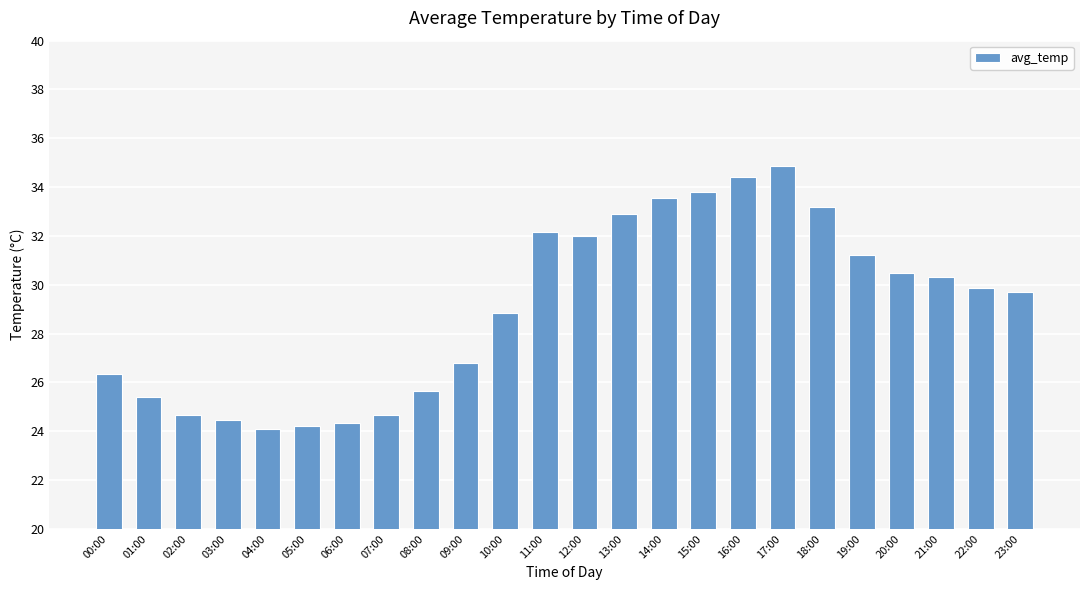

Does the chart contain any negative values?

No